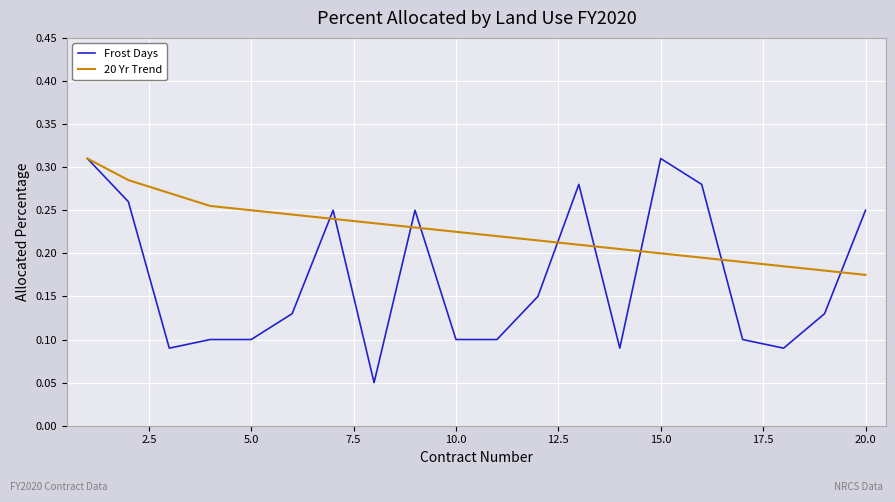

What are all the series names shown in the legend?

Frost Days, 20 Yr Trend